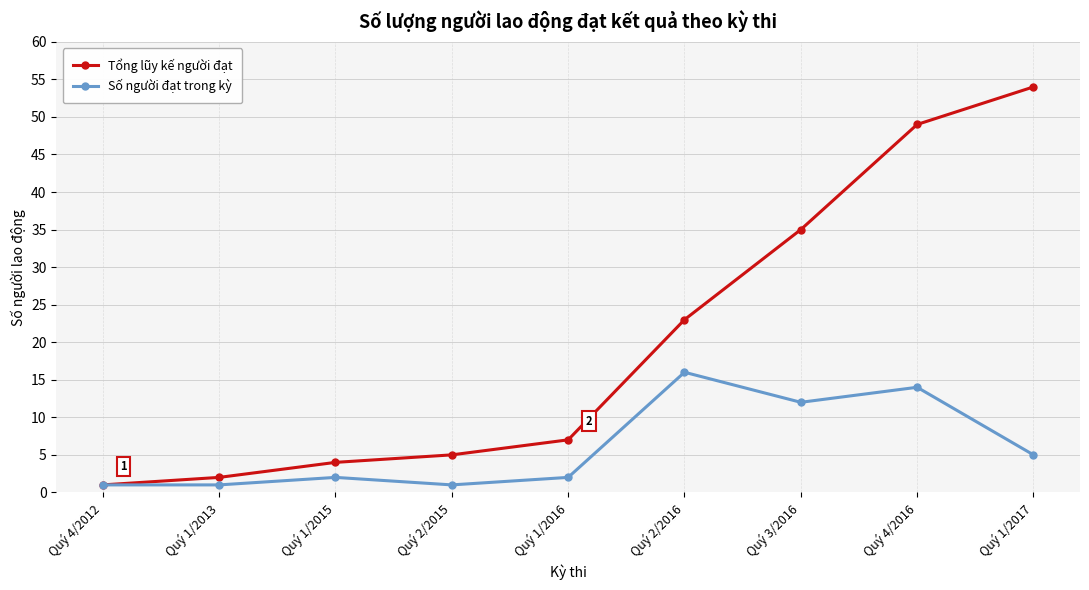

What is the total value across all series at Quý 2/2016?

39